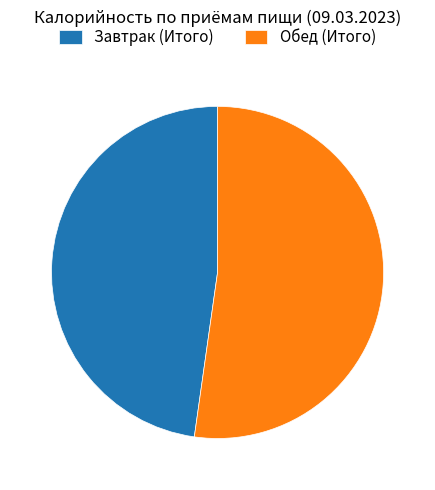

Approximately how many times larger is the value at Обед (Итого) compared to Завтрак (Итого)?

1.1